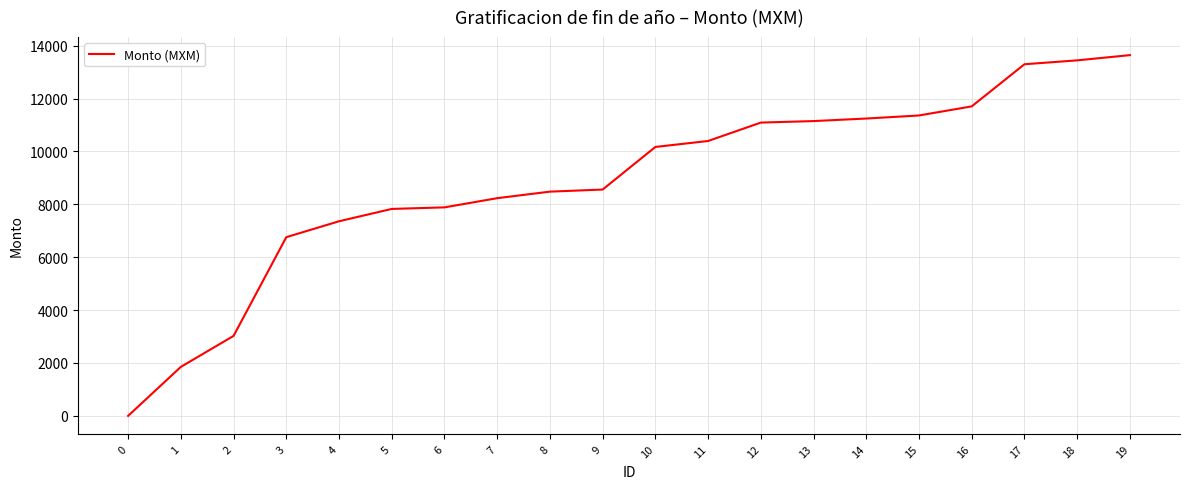

At which label is the value closest to 6819?

3